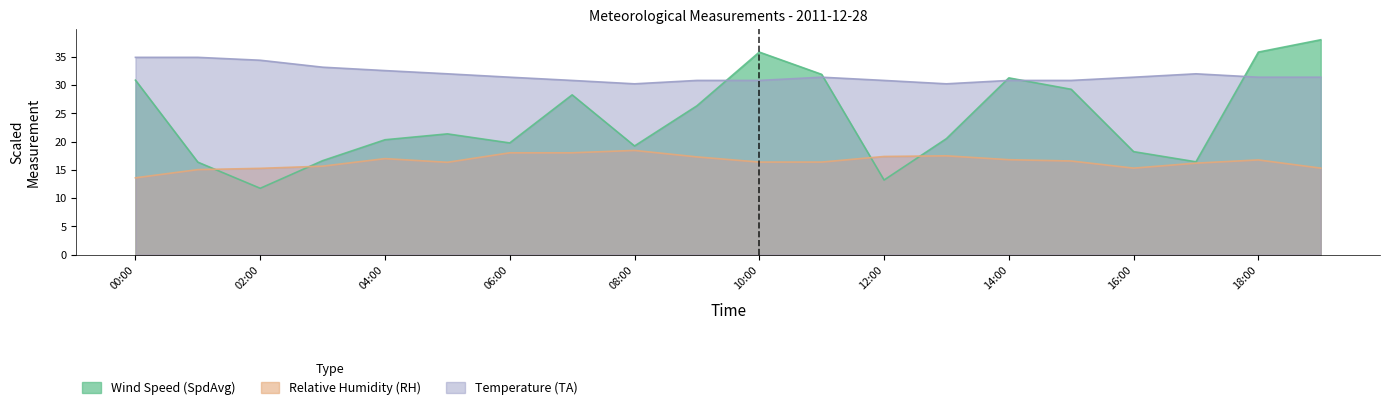

Where does the Relative Humidity (RH) series first go above 16?

04:00